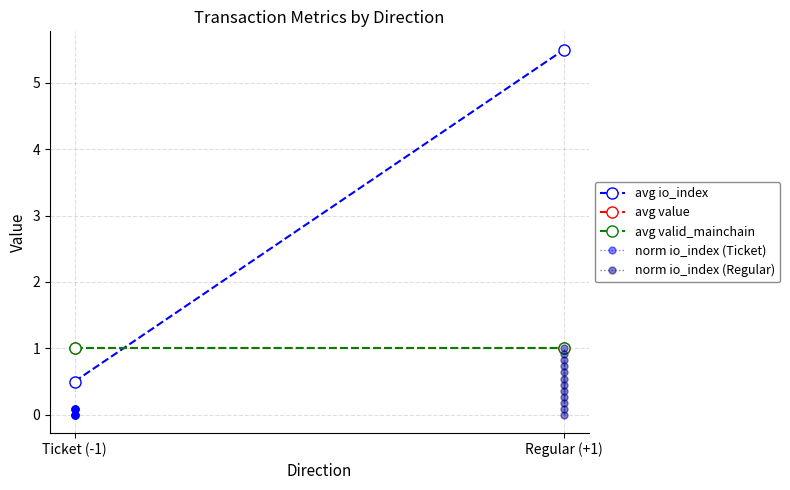

How many positive values does the io_index (Ticket) series have?

6